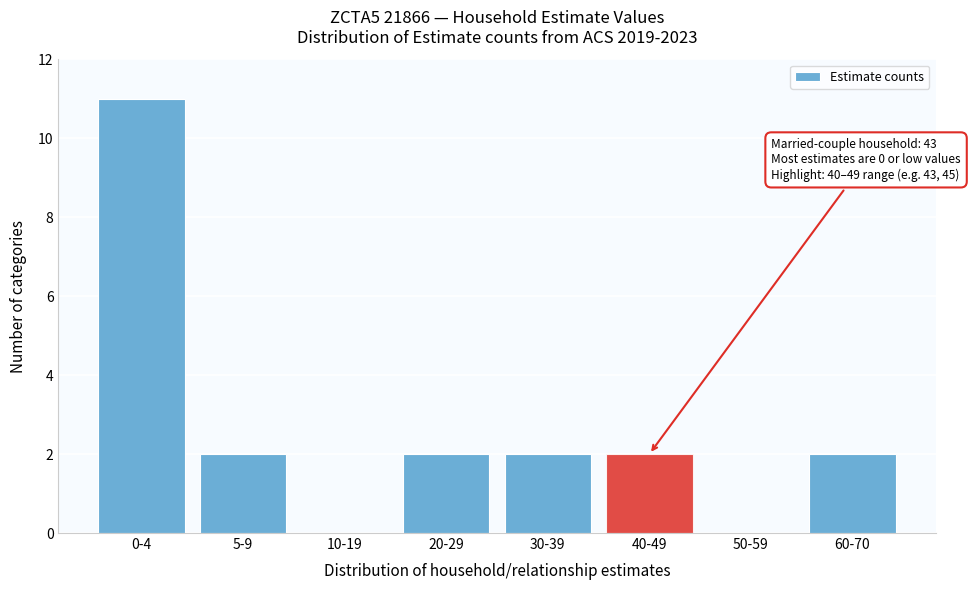

Reading left to right, extract all data points from this chart.

0-4=11	5-9=2	10-19=0	20-29=2	30-39=2	40-49=2	50-59=0	60-70=2